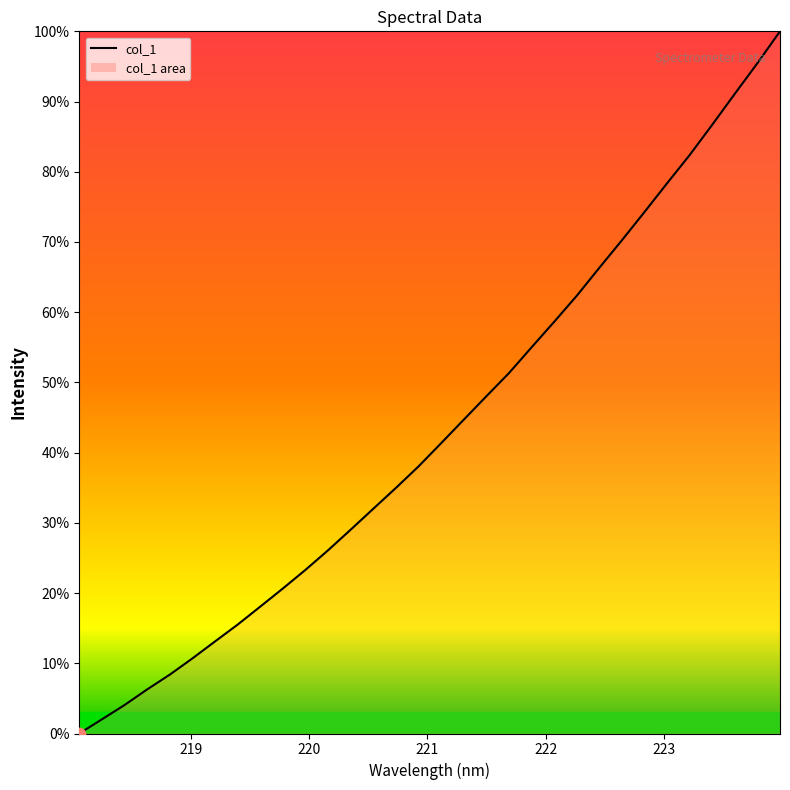

What is the difference between the maximum and minimum values?

100.0